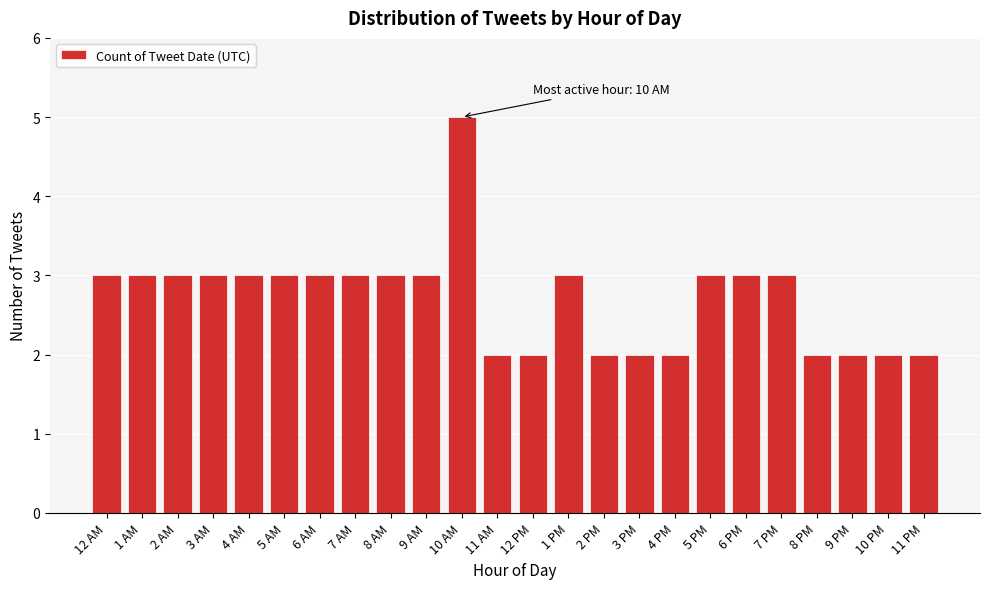

Reading left to right, transcribe all the data shown in this chart.

12 AM=3	1 AM=3	2 AM=3	3 AM=3	4 AM=3	5 AM=3	6 AM=3	7 AM=3	8 AM=3	9 AM=3	10 AM=5	11 AM=2	12 PM=2	1 PM=3	2 PM=2	3 PM=2	4 PM=2	5 PM=3	6 PM=3	7 PM=3	8 PM=2	9 PM=2	10 PM=2	11 PM=2